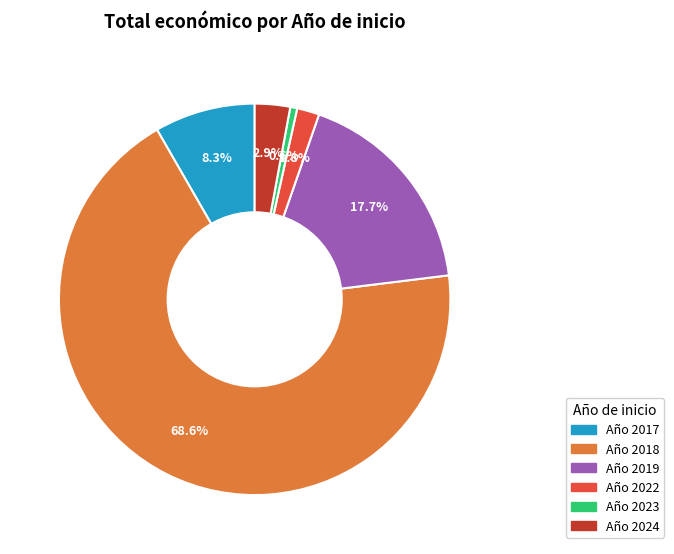

Approximately how many times larger is the value at Año 2019 compared to Año 2017?

2.1